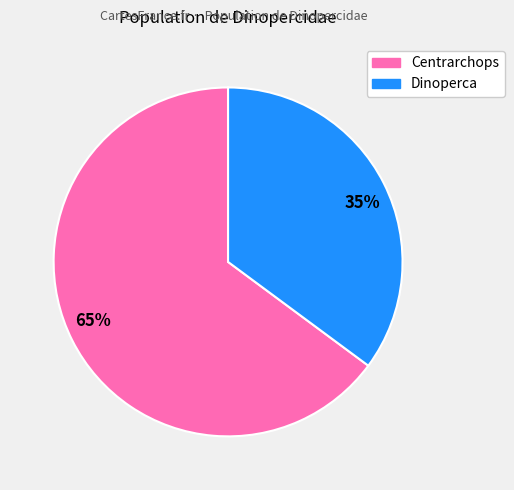

To the nearest percent, what is the average slice percentage?

50%